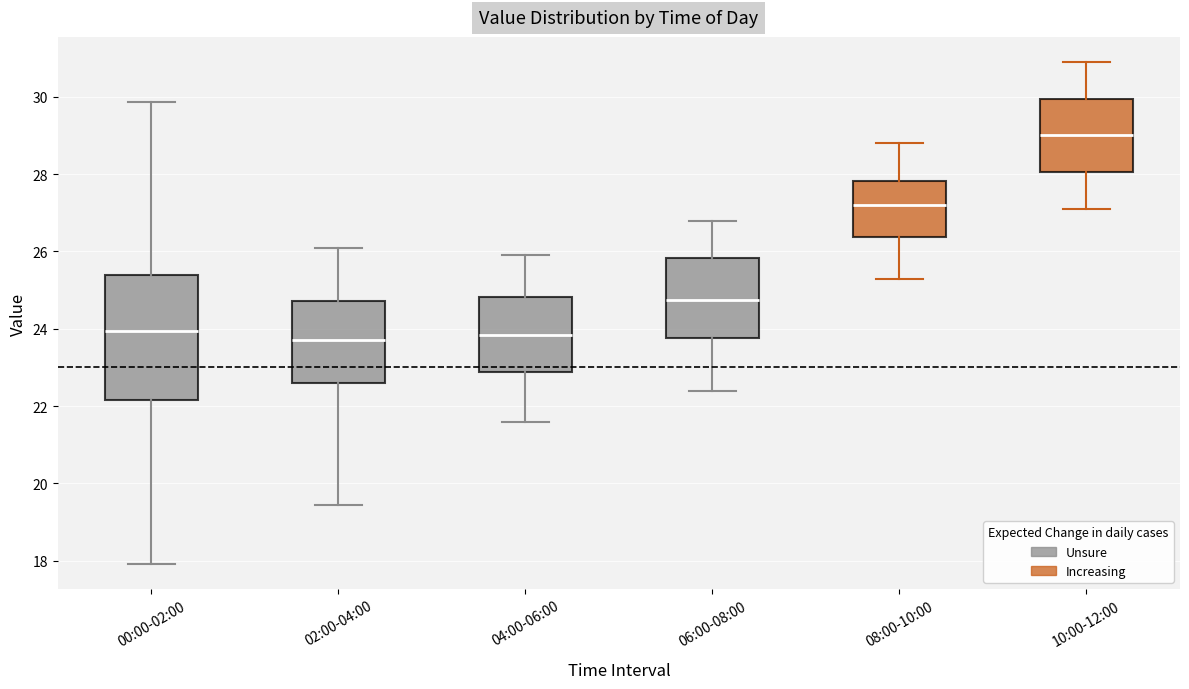

Where does the upper whisker of the box for 02:00-04:00 end on the y-axis? The values are not printed on the chart, so give them approximately, as read against the axis.

26.2